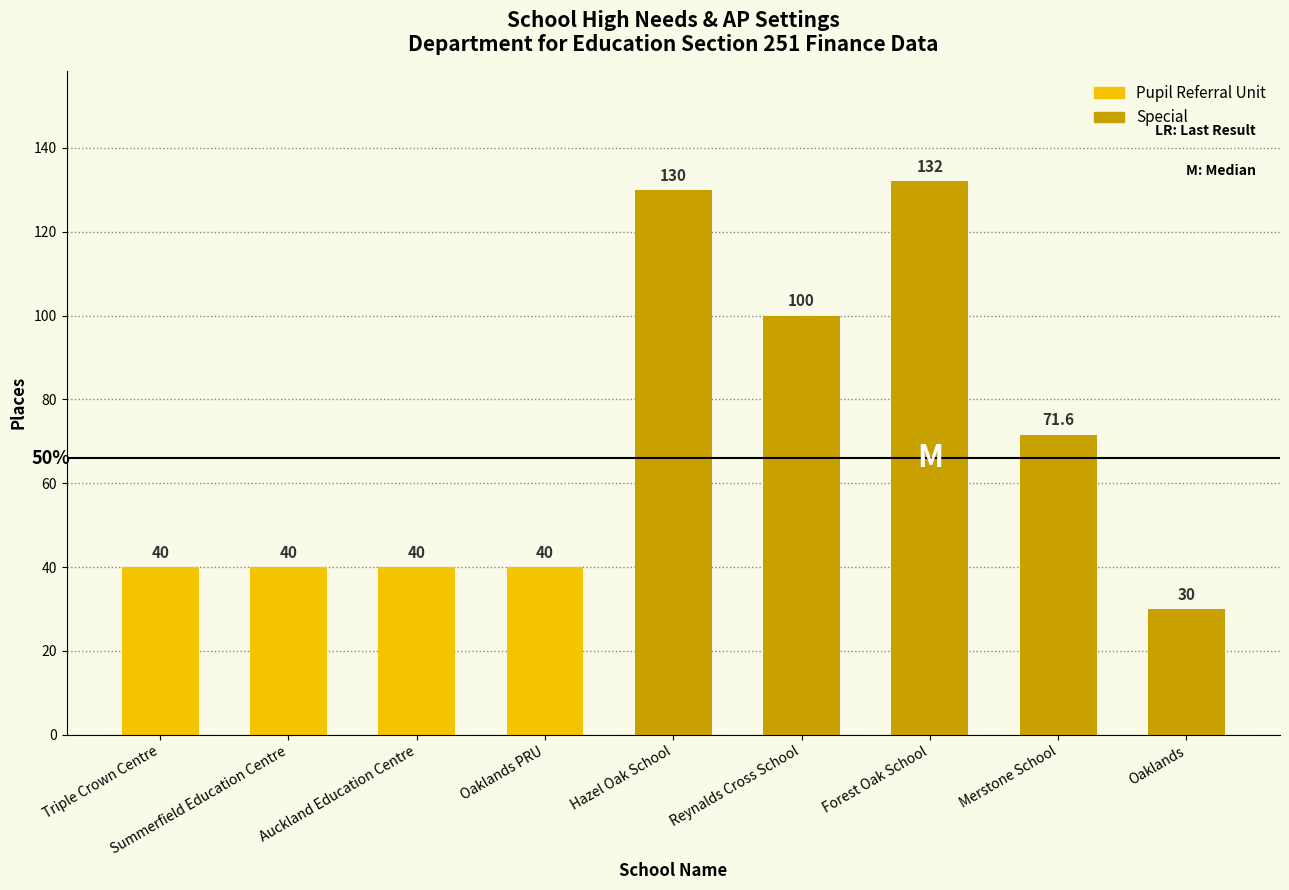

How many values are below 40?

1